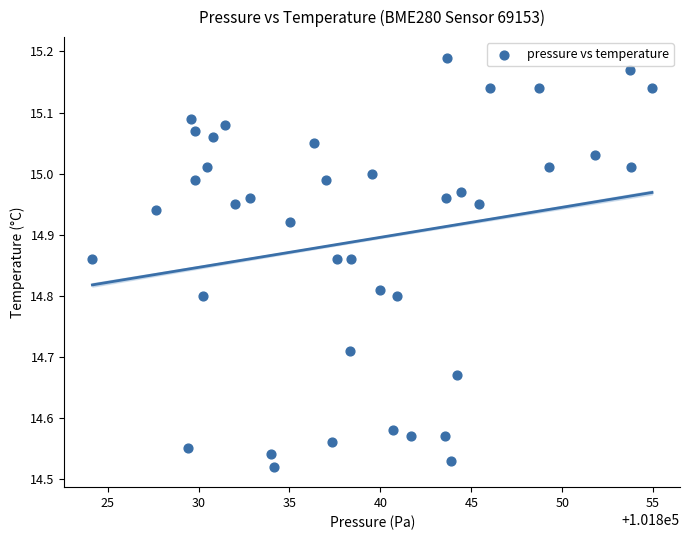

What is the range of X values (max minus min)?

30.8